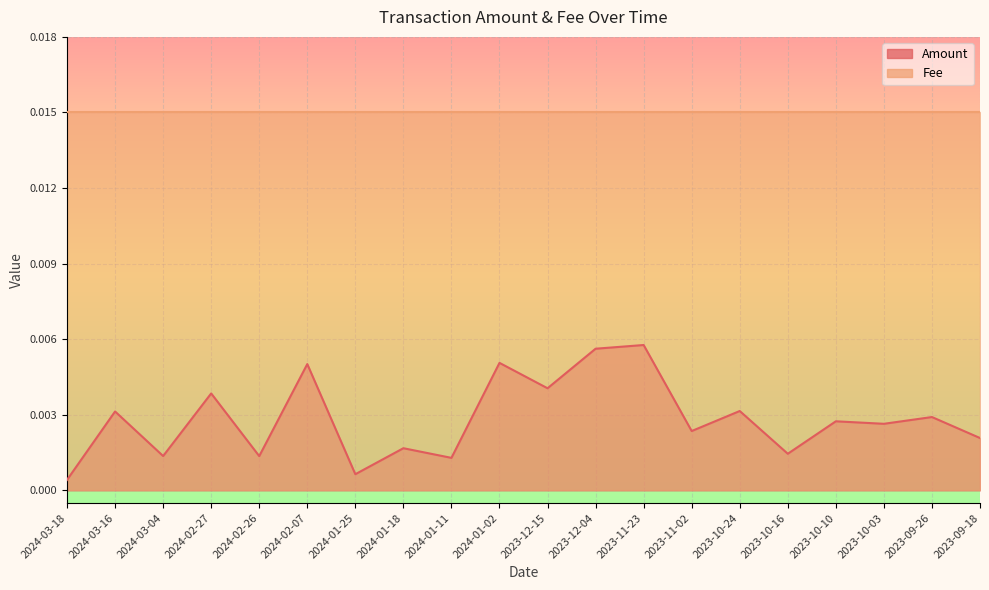

List the labels in order of value, largest first.

2023-11-23, 2023-12-04, 2024-01-02, 2024-02-07, 2023-12-15, 2024-02-27, 2023-10-24, 2024-03-16, 2023-09-26, 2023-10-10, 2023-10-03, 2023-11-02, 2023-09-18, 2024-01-18, 2023-10-16, 2024-03-04, 2024-02-26, 2024-01-11, 2024-01-25, 2024-03-18